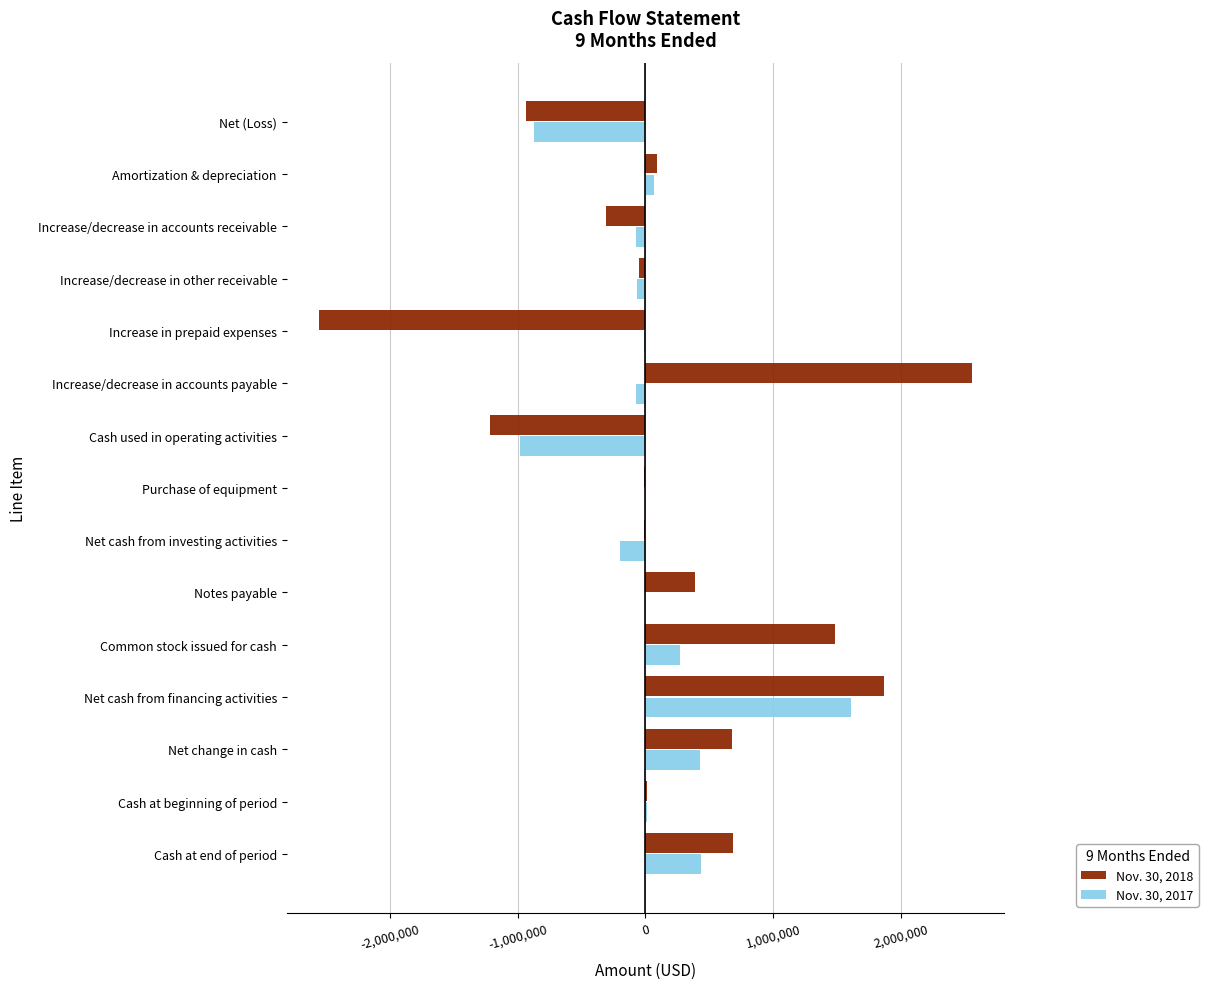

Count the number of data series in this chart.

2